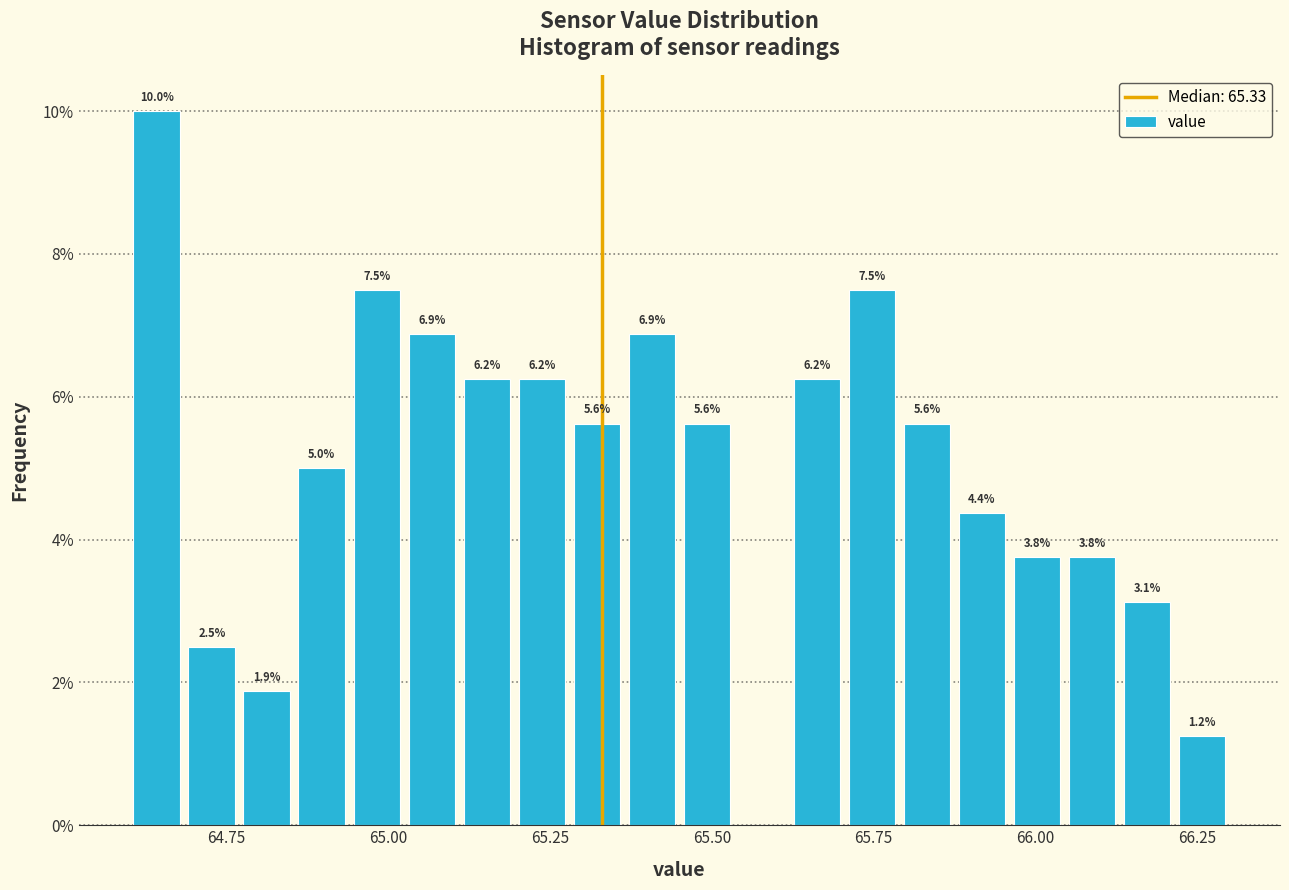

Read against the x-axis, roughly where is the centre of the tallest bar?

64.65